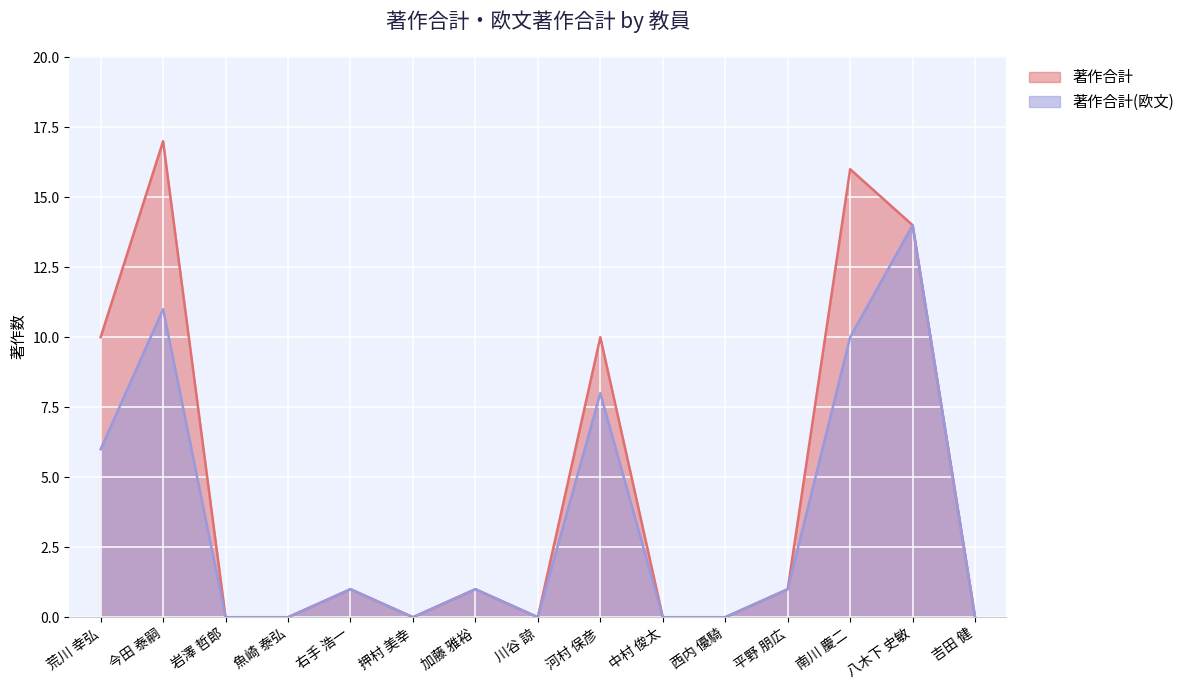

Where does the 著作合計(欧文) series first go above 1?

荒川 幸弘